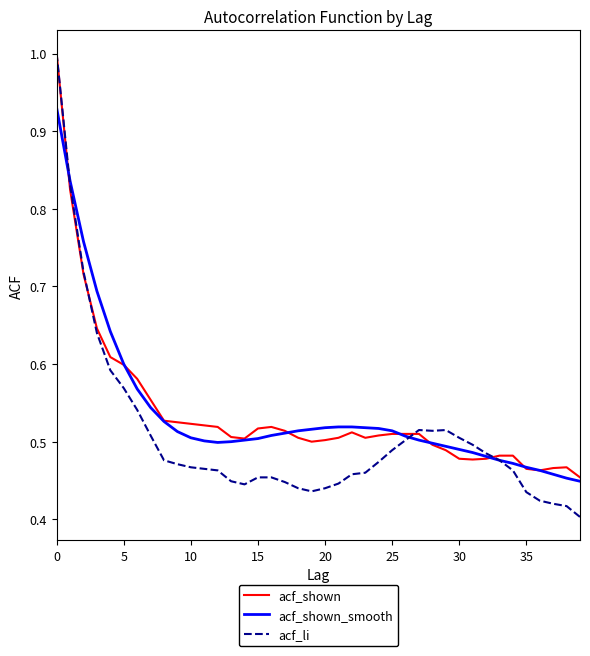

Which series has the widest spread of values?

acf_li